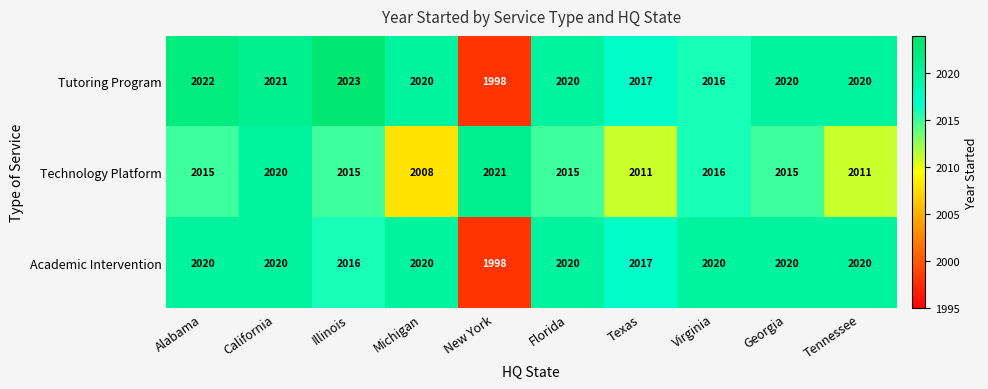

Is the value of Technology Platform at New York greater than the value of Academic Intervention at Michigan?

Yes